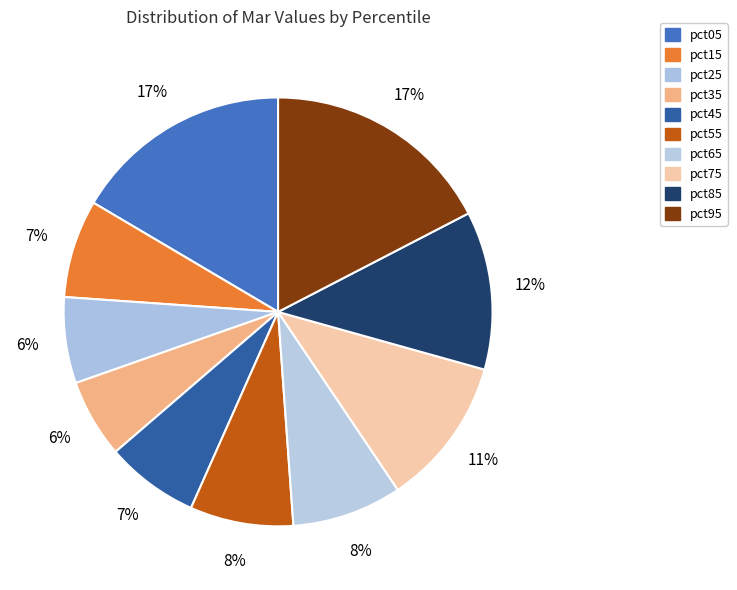

Count the number of slices in the pie.

10